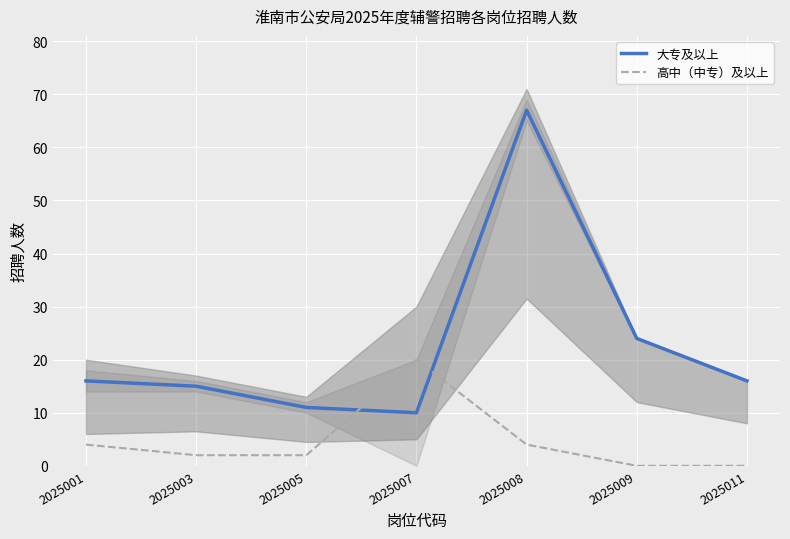

What is the total value across all series at 2025001?

20